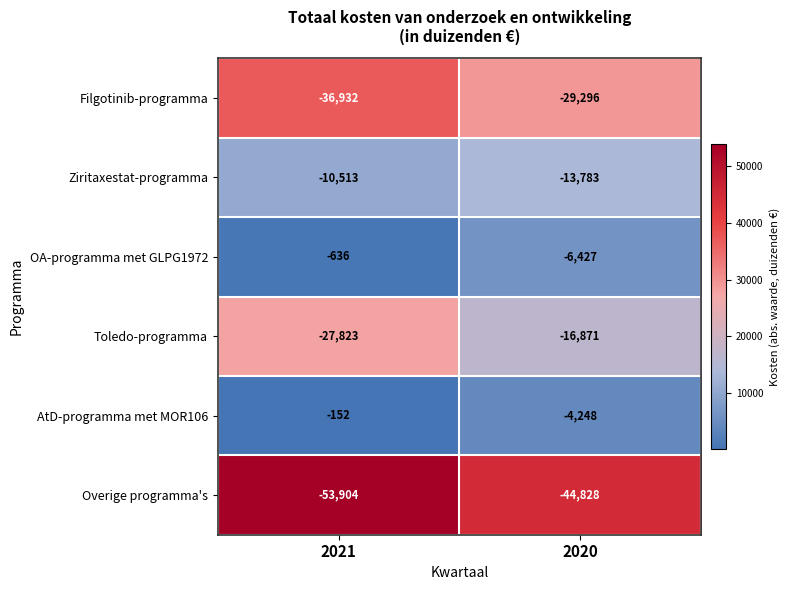

Rank the series by their maximum value, from lowest to highest.

Overige programma's, Filgotinib-programma, Toledo-programma, Ziritaxestat-programma, OA-programma met GLPG1972, AtD-programma met MOR106